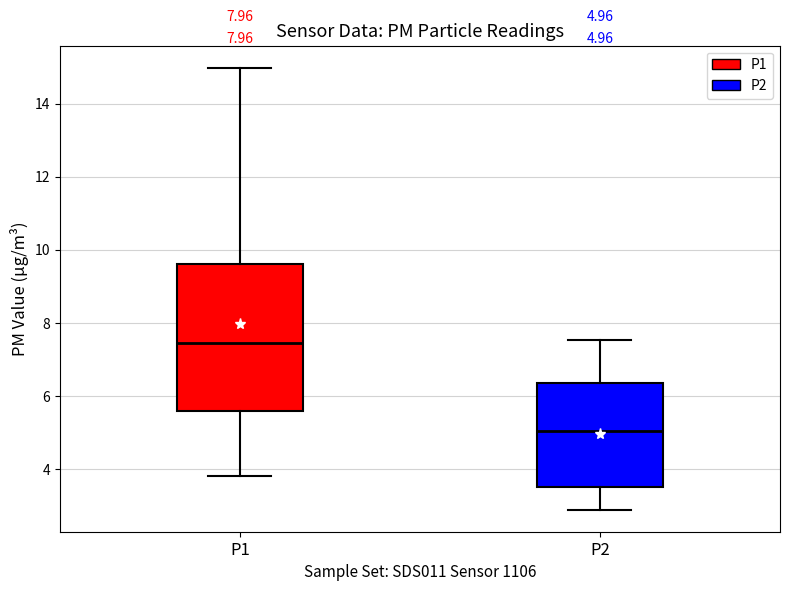

Which box's median line is the highest?

P1